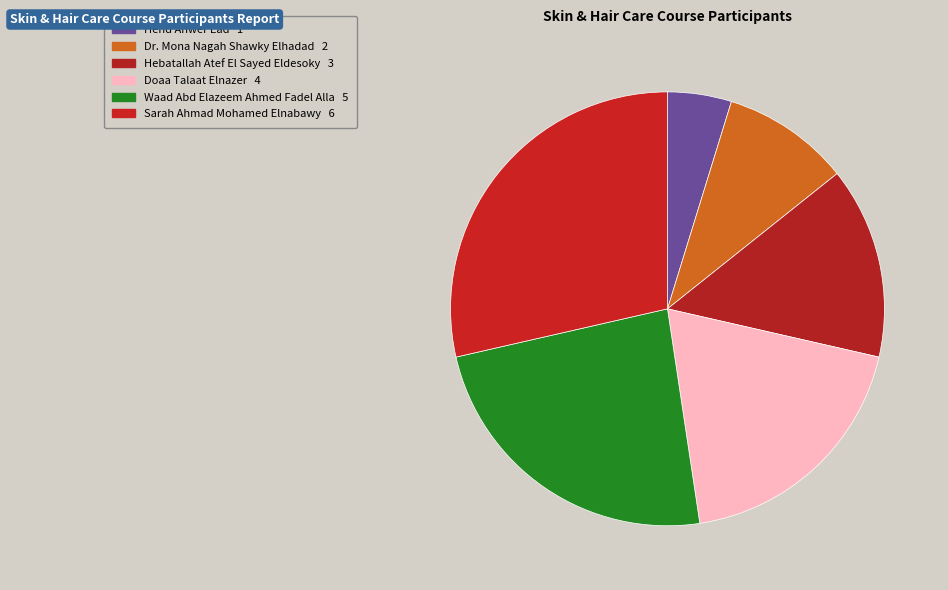

Is the sum of Dr. Mona Nagah Shawky Elhadad and Waad Abd Elazeem Ahmed Fadel Alla greater than half?

No